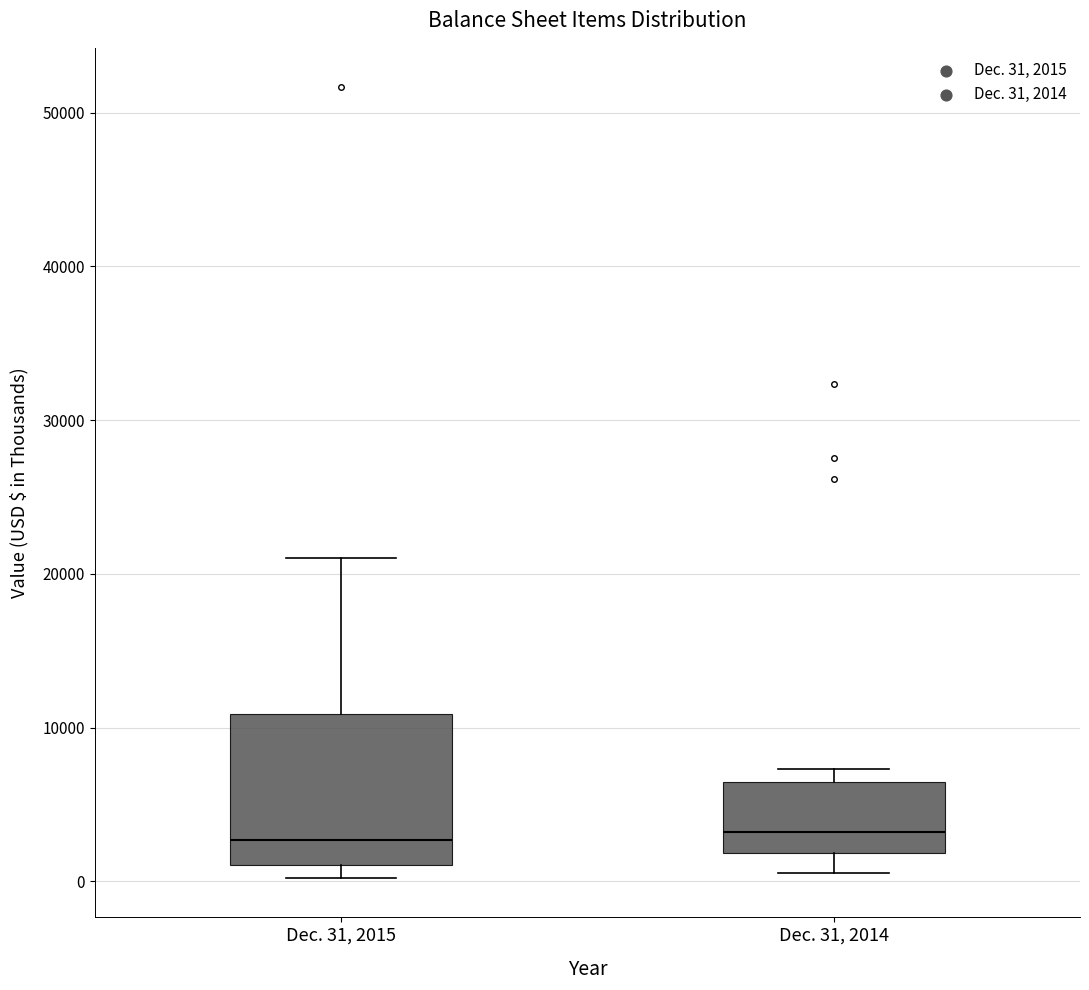

Which box is the tallest, from its lower edge to its upper edge?

Dec. 31, 2015